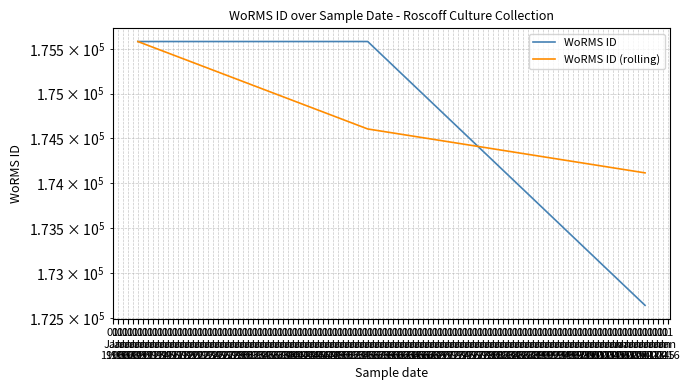

Rank the series by their average value, from lowest to highest.

WoRMS ID, WoRMS ID (rolling)